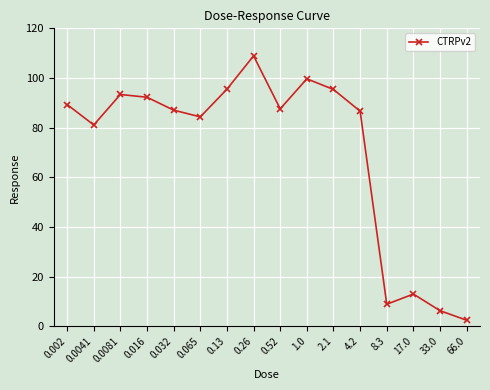

What is the minimum value shown in the chart?

2.4